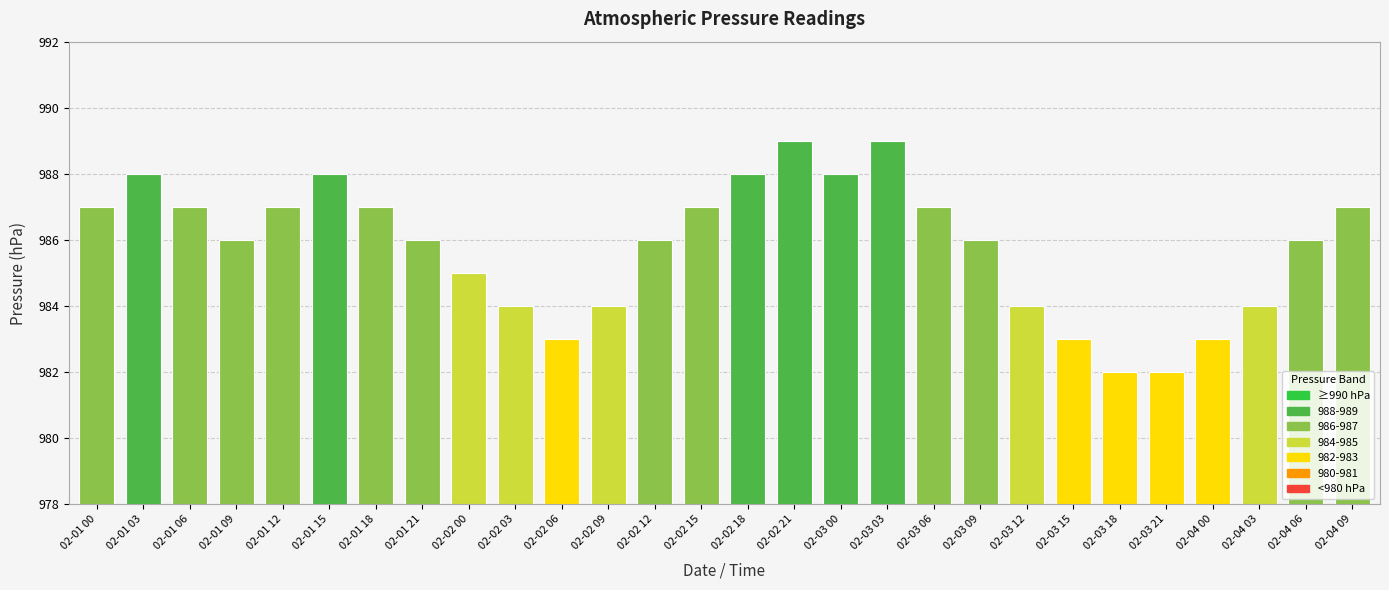

The value at 02-02 21 is 989. True or false?

True